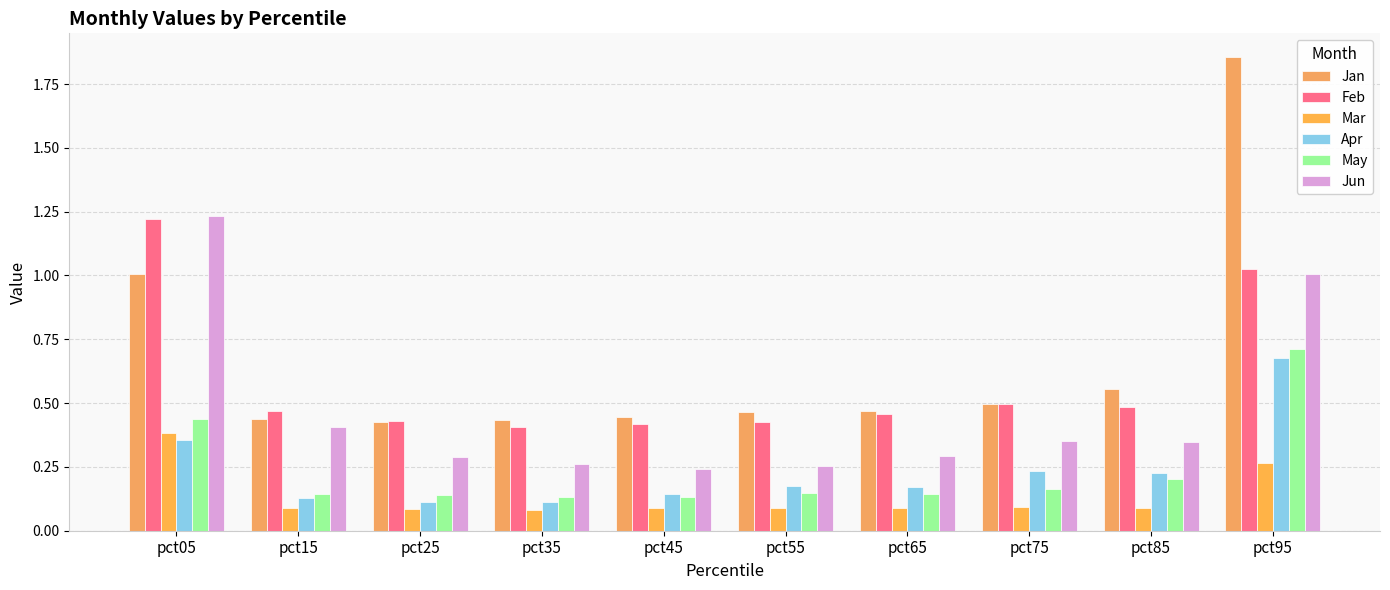

What is the difference between the Feb values at pct55 and pct75?

0.1